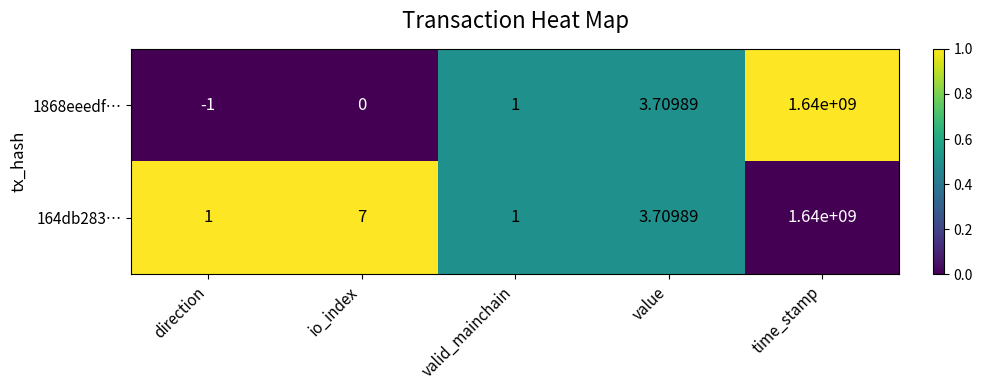

Count the number of categories in the chart.

5